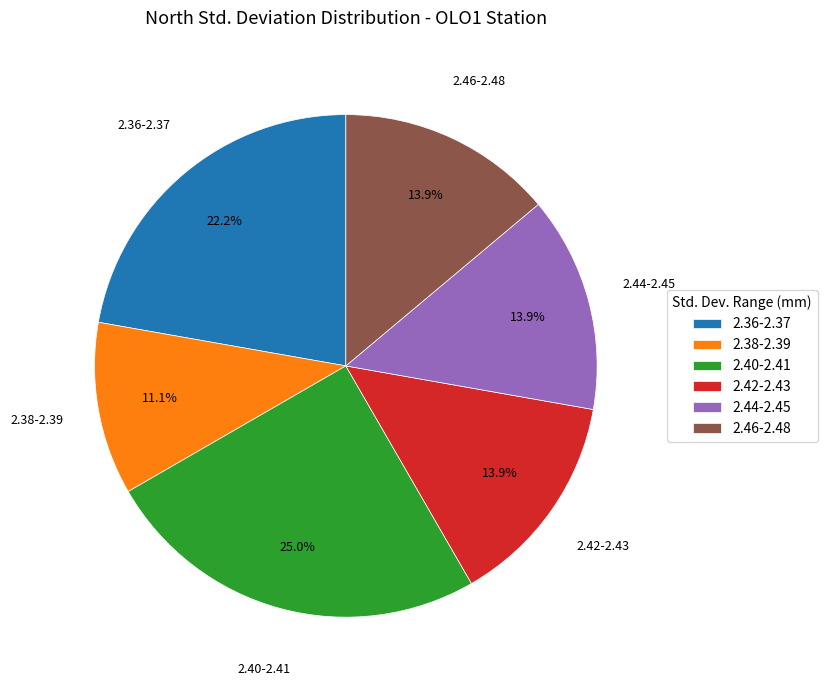

Does any single category account for the majority?

No